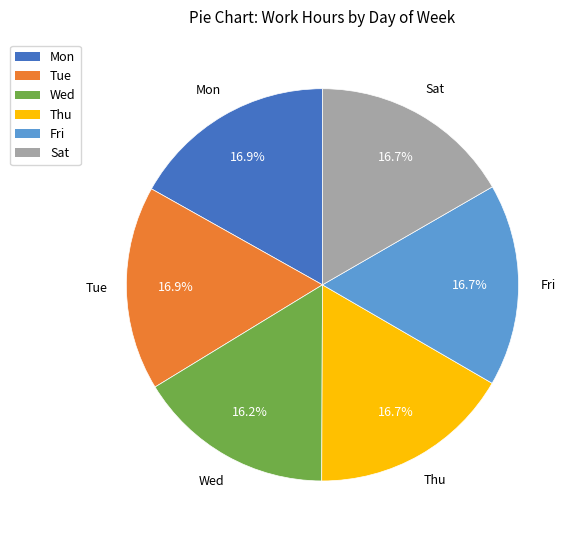

How many segments does this pie chart have?

6